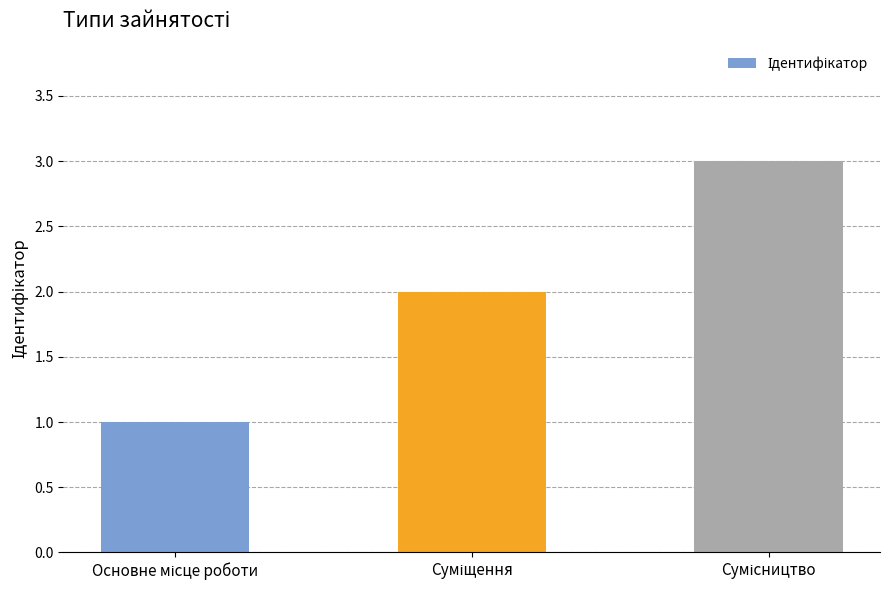

What is the greatest value displayed?

3